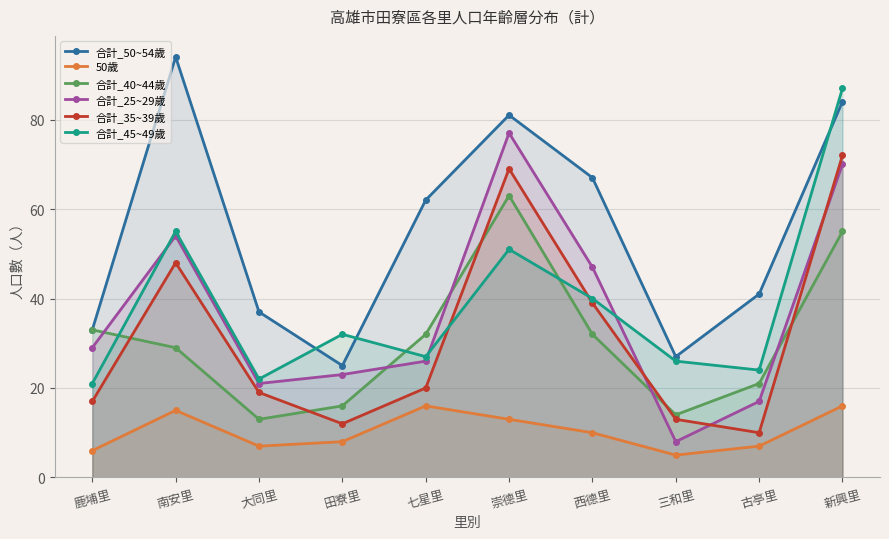

Between 西德里 and 田寮里, which is larger?

西德里